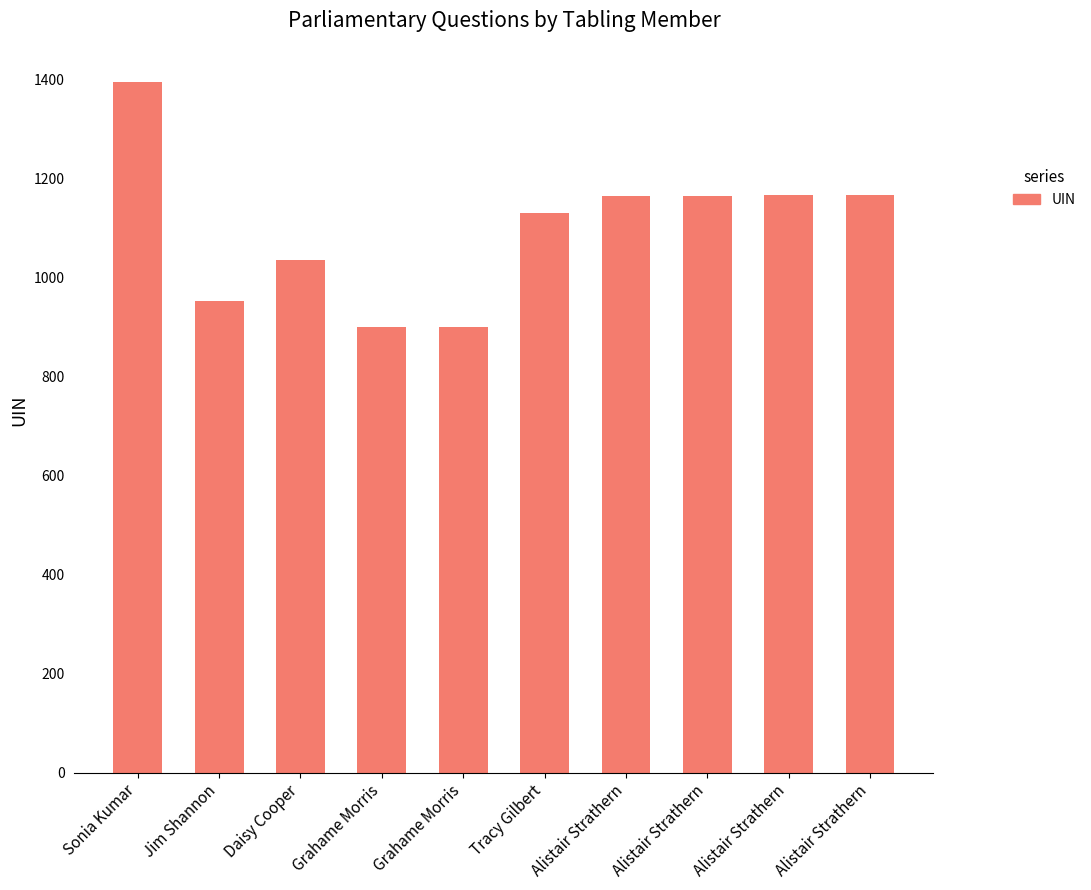

How many bars are there in total?

10